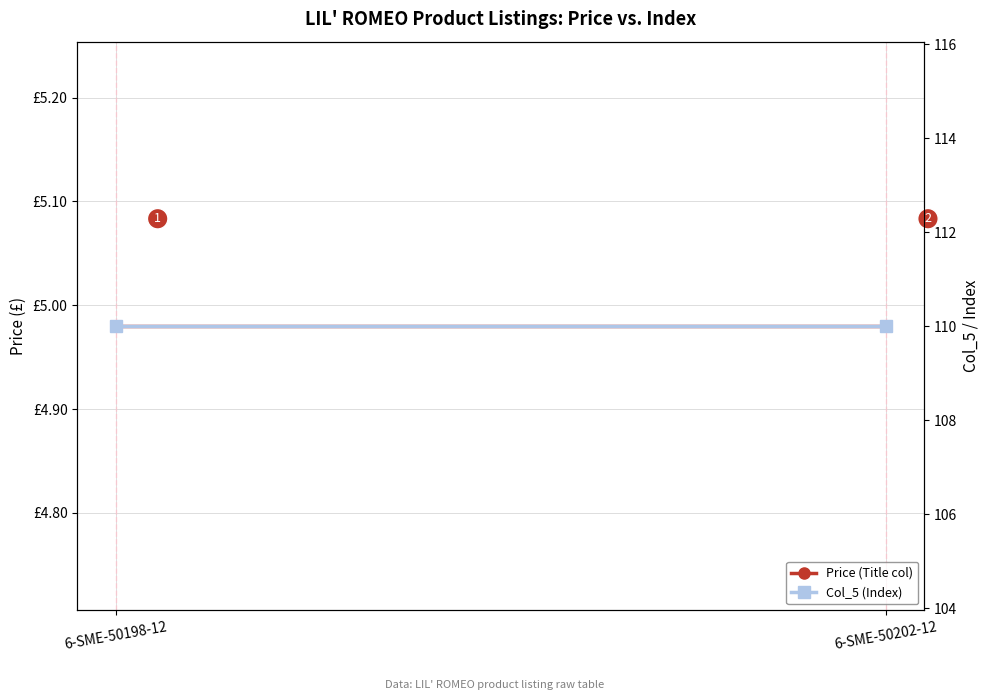

What is the label of the 2nd point from the left?

6-SME-50202-12